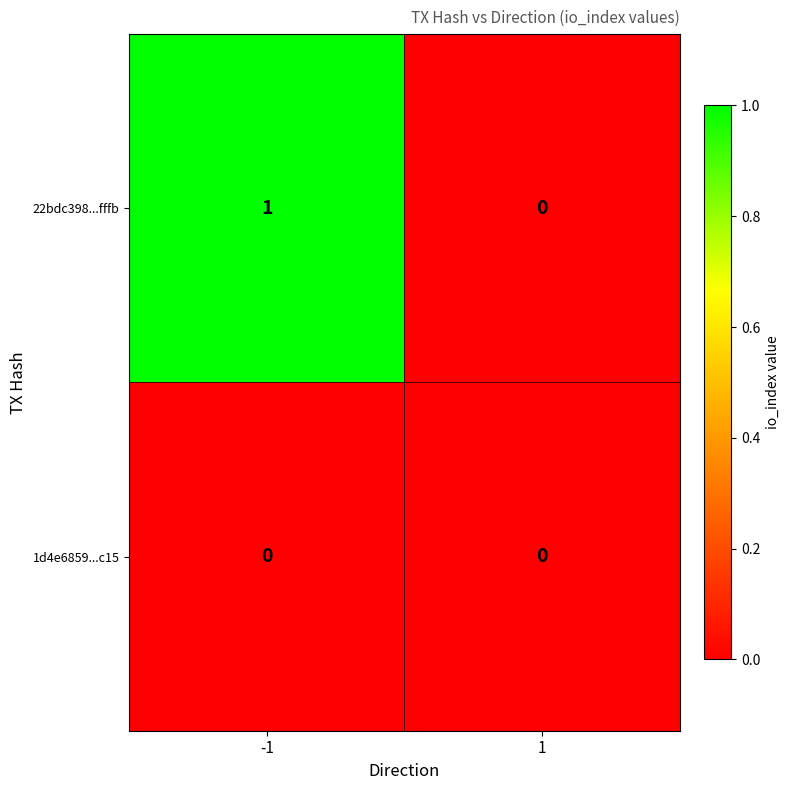

Which series has the largest total across all categories?

22bdc398...fffb